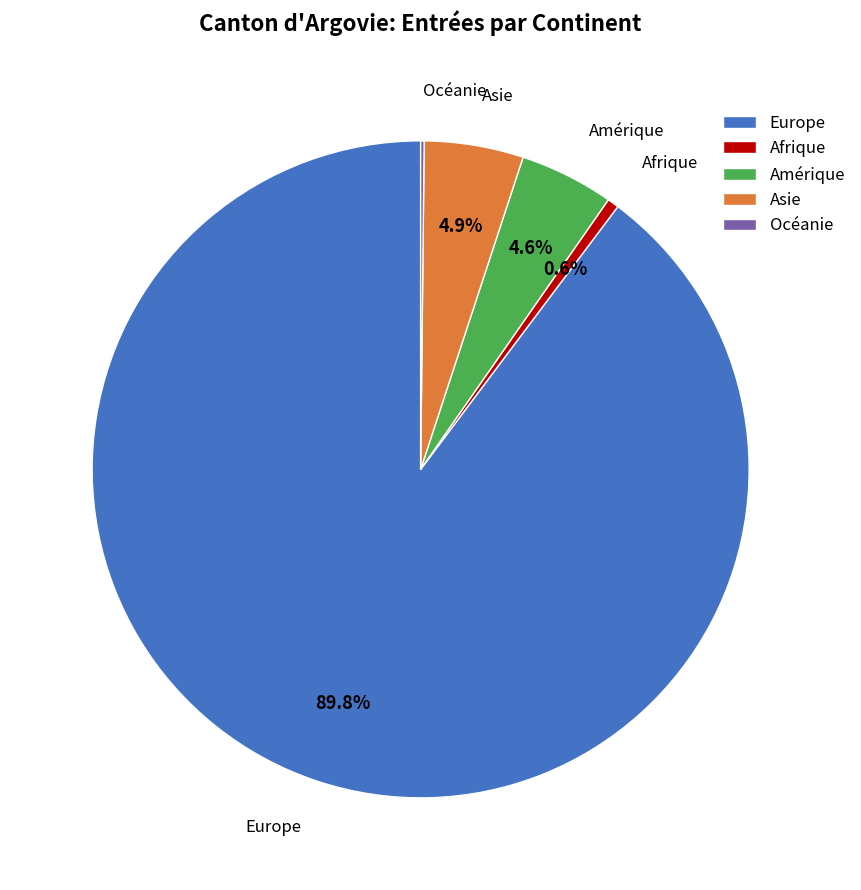

The Afrique slice represents 11% of the pie. True or false?

False